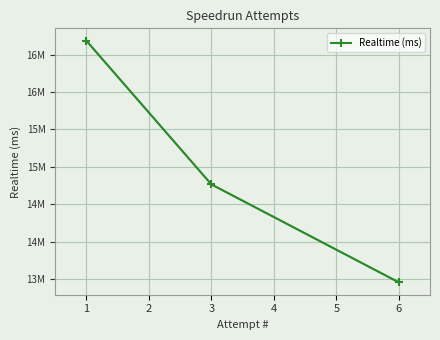

What is the change in value from 1 to 3?

-1922118